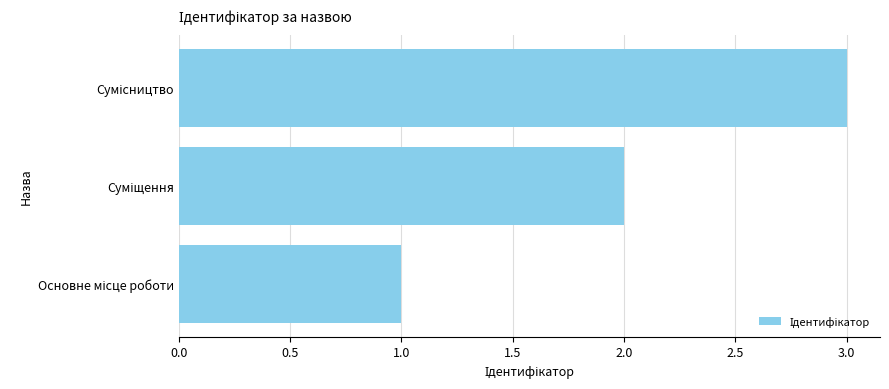

What is the greatest value displayed?

3